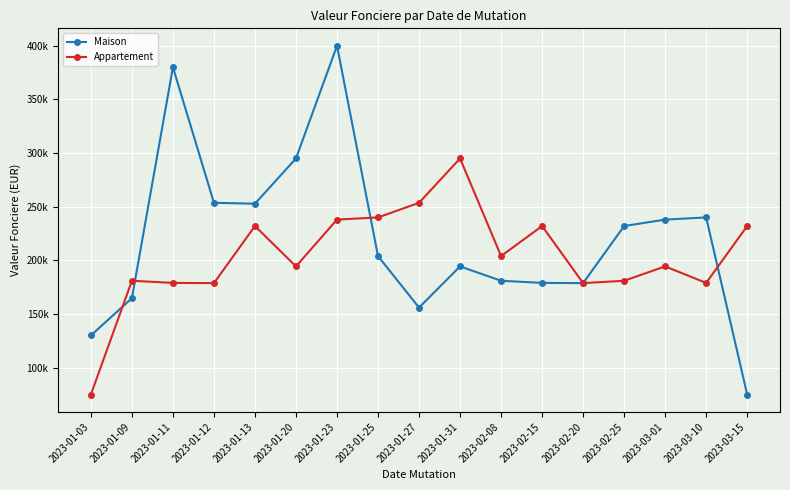

Is this an area chart (filled region under the line)?

No